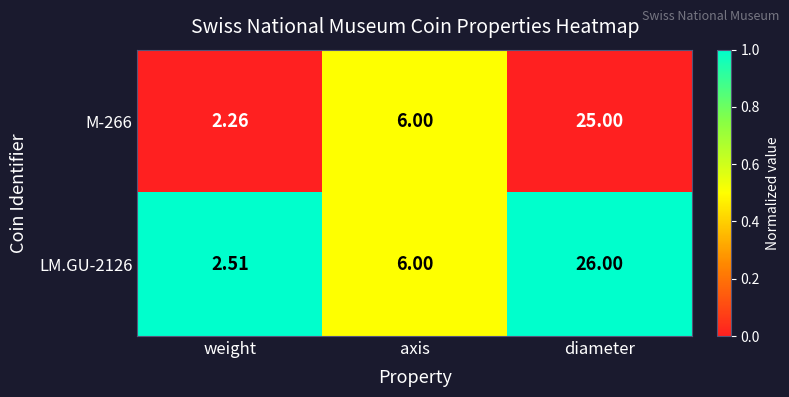

At which category is the sum across all series the highest?

diameter